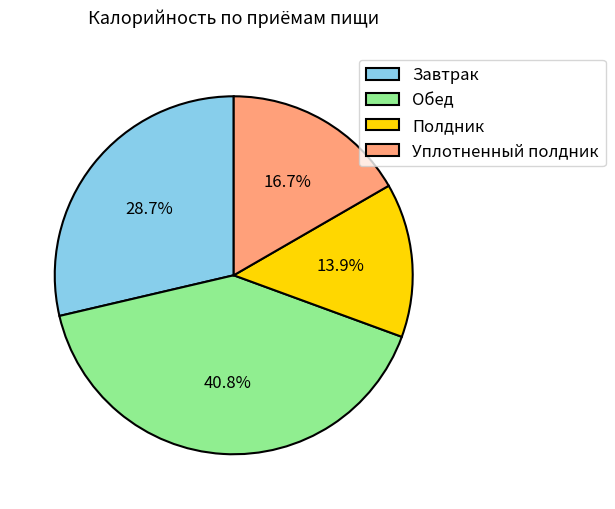

Is the sum of Обед and Завтрак greater than half?

Yes